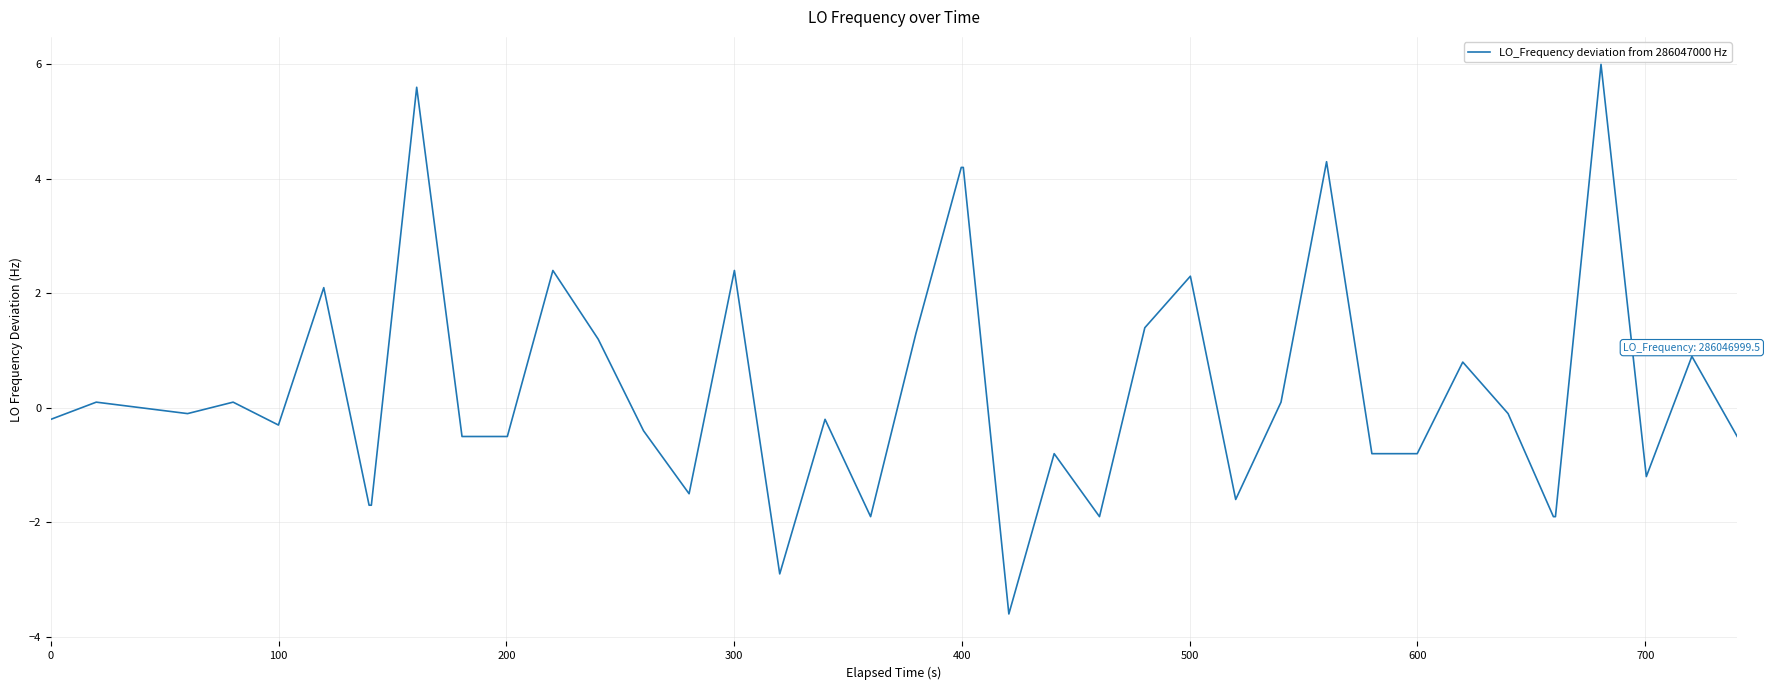

What is the average value?

0.3